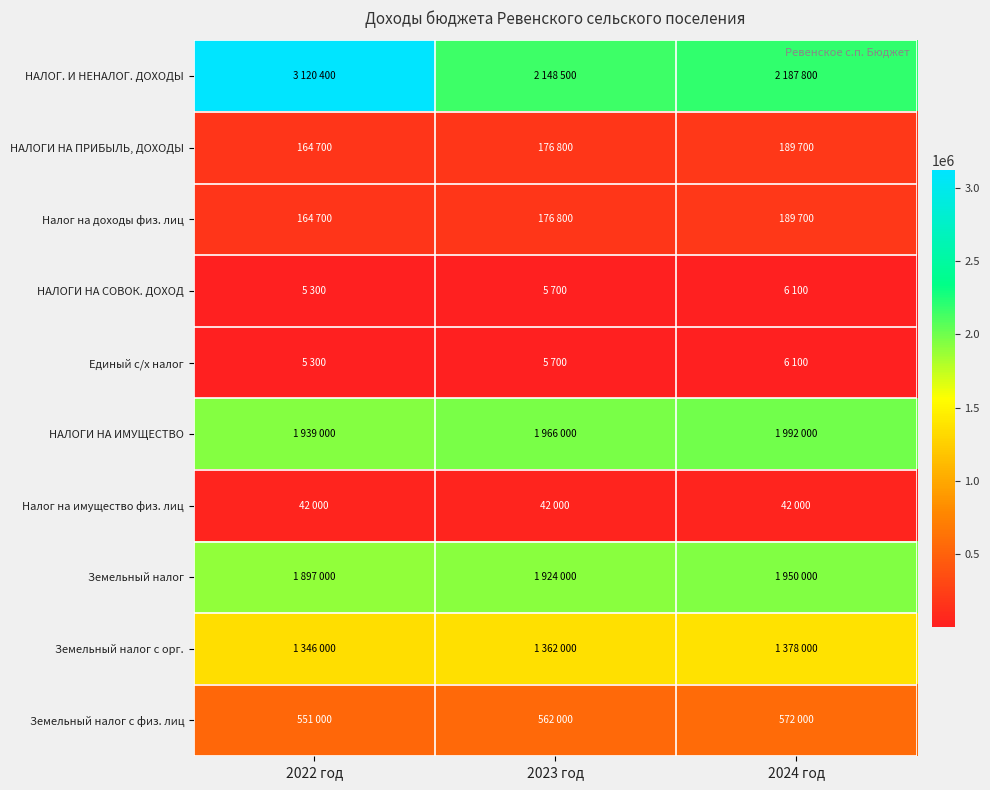

What is the difference between the highest and lowest values at 2024 год?

2181700